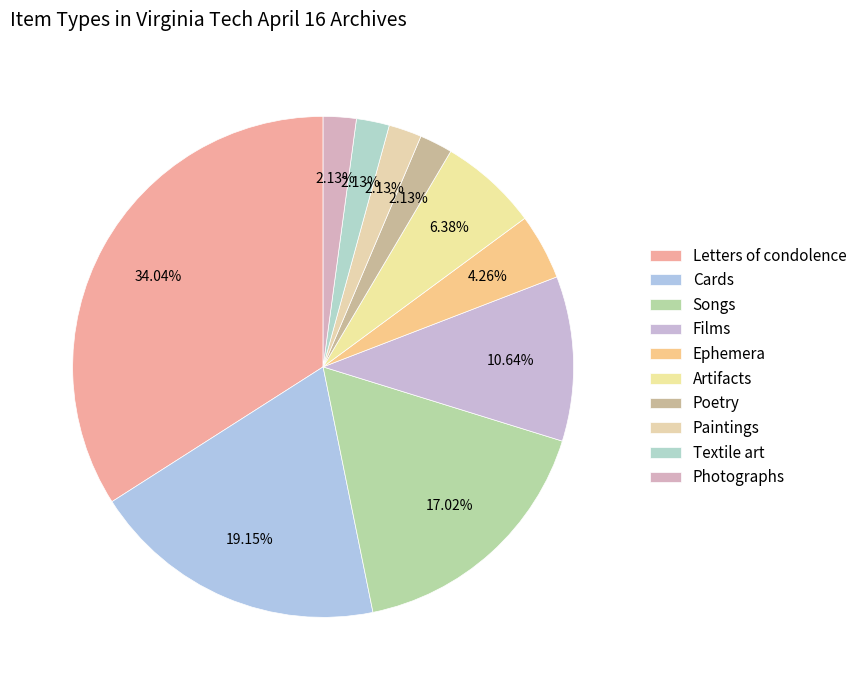

What percentage is the Textile art slice, to the nearest percent?

2%